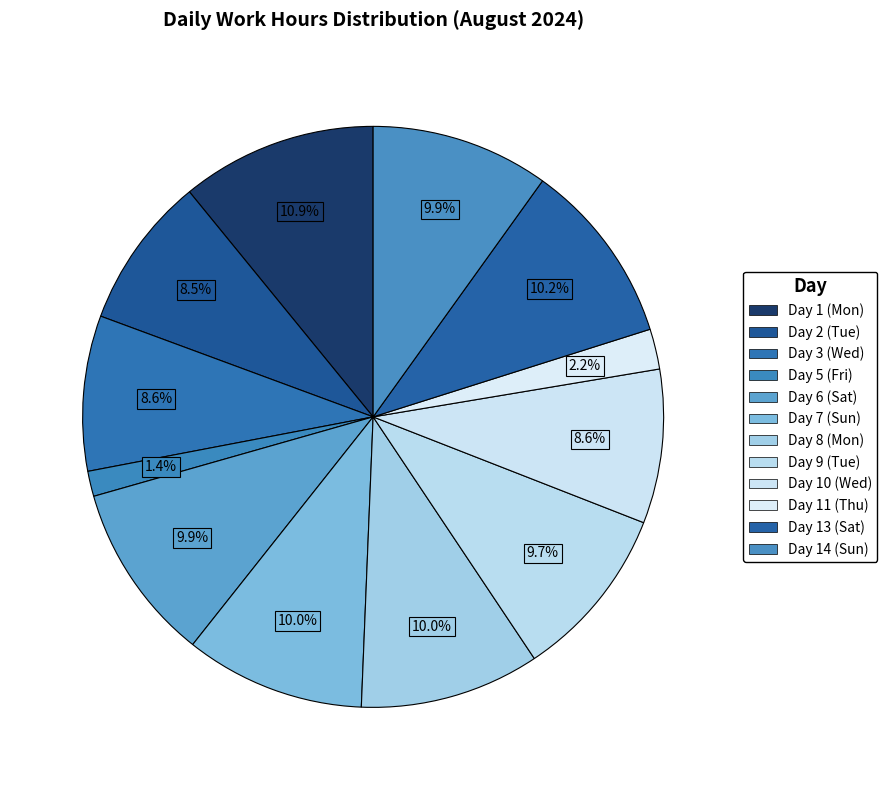

How many segments does this pie chart have?

12